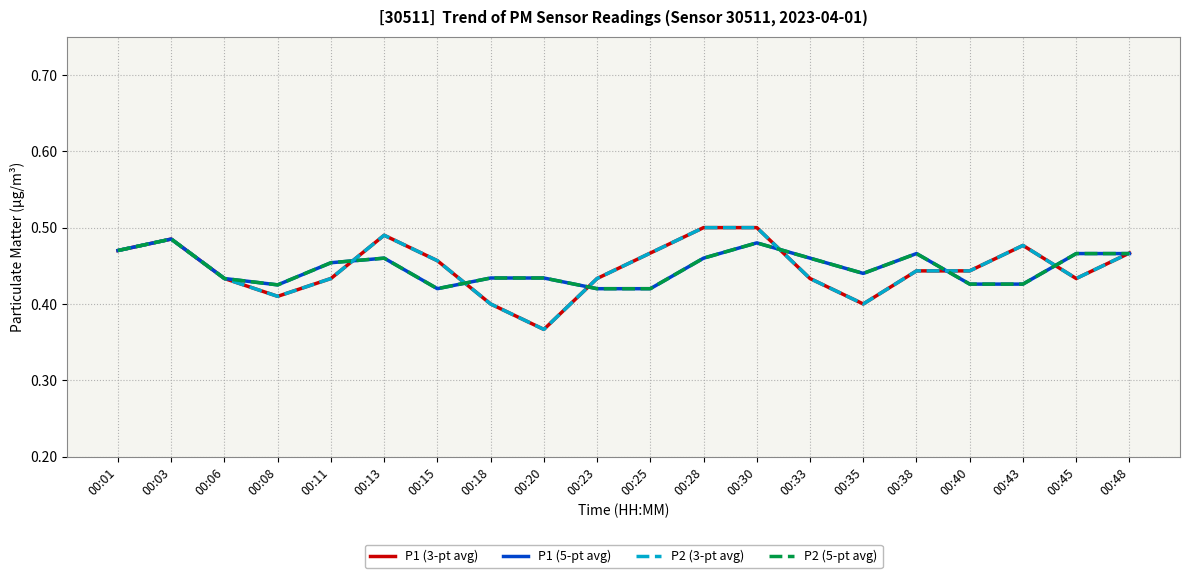

Does the chart have visible grid lines?

Yes